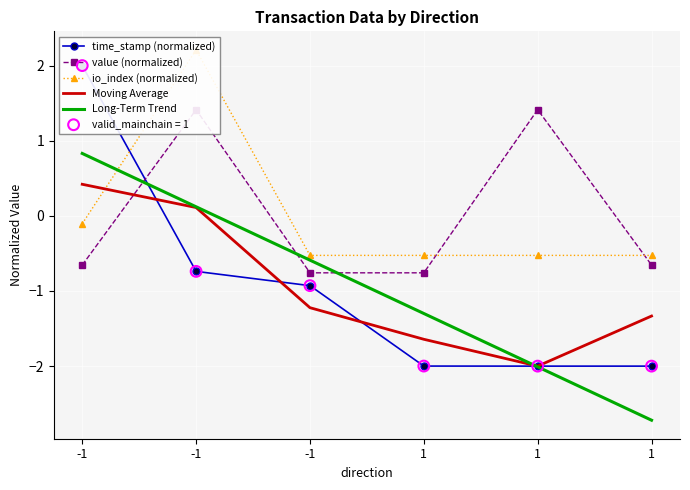

Which series has the largest Y range (max minus min)?

time_stamp (normalized)